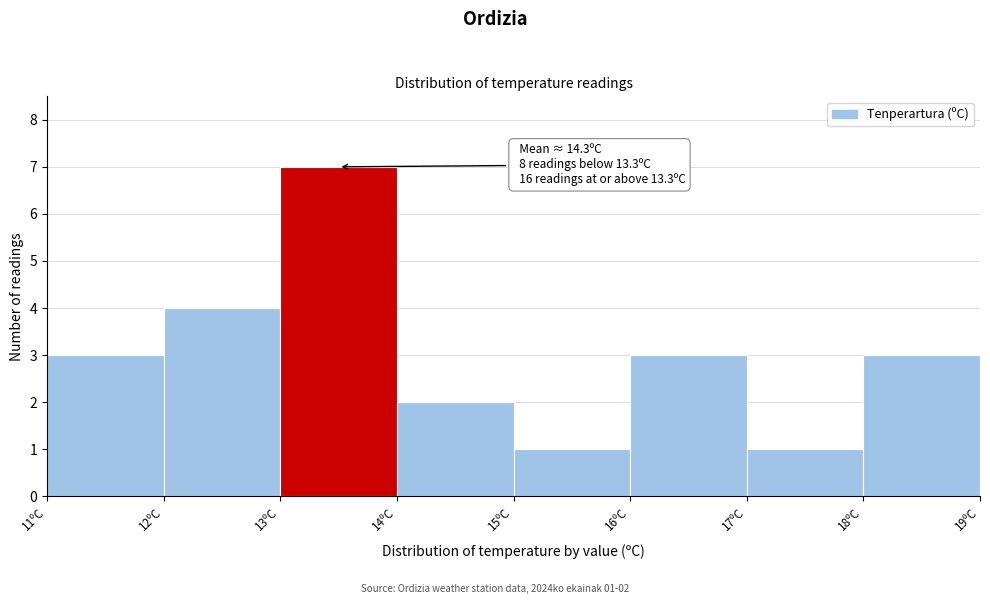

Which range on the x-axis has the tallest bar?

13 to 14